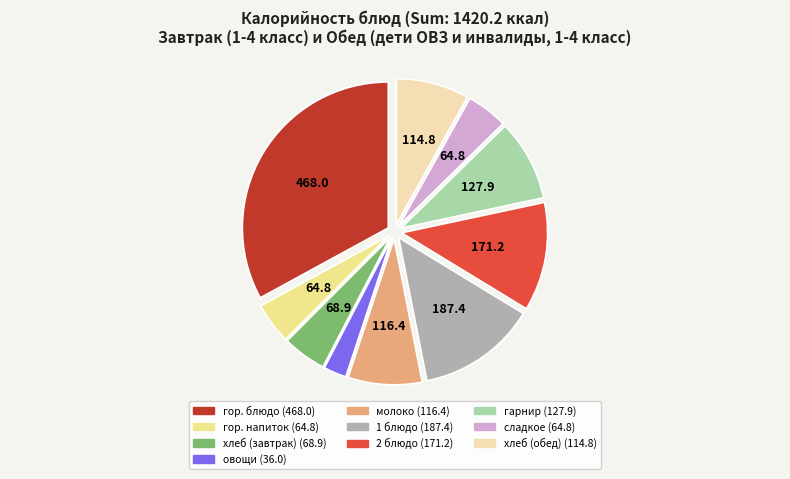

Do гарнир and 2 блюдо together represent more than half of the pie?

No